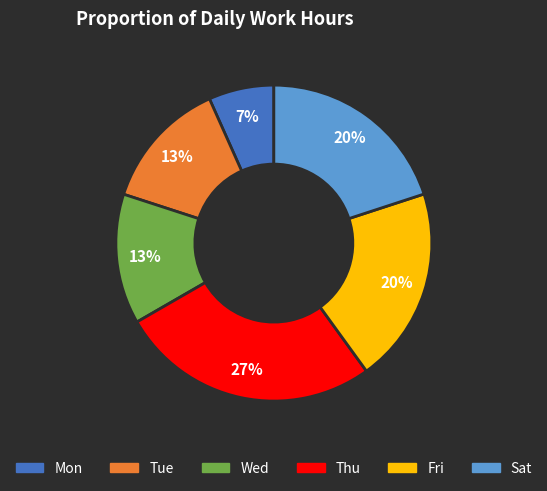

Which has a higher value, Sat or Mon?

Sat